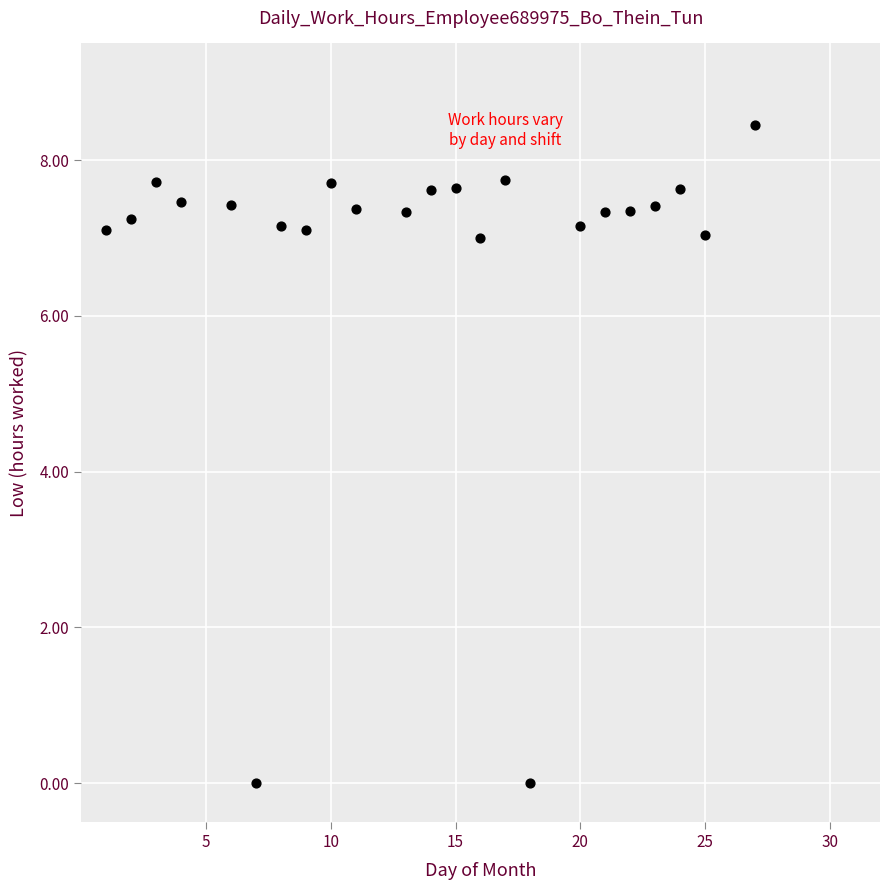

What is the range of X values (max minus min)?

26.0